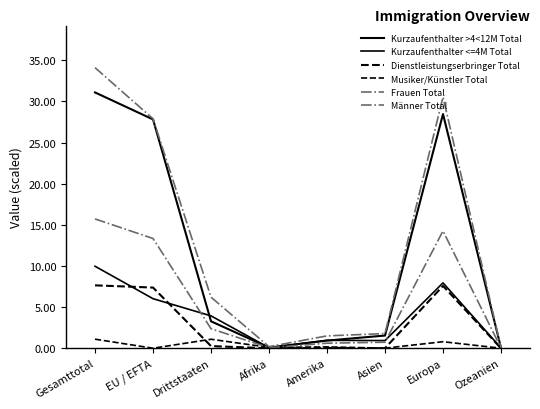

Reading left to right, list all the values displayed in this chart.

Kurzaufenthalter >4<12M Total: Gesamttotal=31.1	EU / EFTA=27.8	Drittstaaten=3.3	Afrika=0.1	Amerika=0.9	Asien=1.6	Europa=28.5	Ozeanien=0.1
Kurzaufenthalter <=4M Total: Gesamttotal=10.0	EU / EFTA=6.0	Drittstaaten=3.9	Afrika=0.1	Amerika=1.0	Asien=0.9	Europa=8.0	Ozeanien=0.0
Dienstleistungserbringer Total: Gesamttotal=7.7	EU / EFTA=7.4	Drittstaaten=0.3	Afrika=0.0	Amerika=0.1	Asien=0.0	Europa=7.6	Ozeanien=0.0
Musiker/Künstler Total: Gesamttotal=1.1	EU / EFTA=0.0	Drittstaaten=1.1	Afrika=0.1	Amerika=0.2	Asien=0.0	Europa=0.8	Ozeanien=0.0
Frauen Total: Gesamttotal=15.7	EU / EFTA=13.3	Drittstaaten=2.4	Afrika=0.1	Amerika=0.6	Asien=0.7	Europa=14.3	Ozeanien=0.0
Männer Total: Gesamttotal=34.1	EU / EFTA=27.9	Drittstaaten=6.2	Afrika=0.2	Amerika=1.5	Asien=1.8	Europa=30.5	Ozeanien=0.1